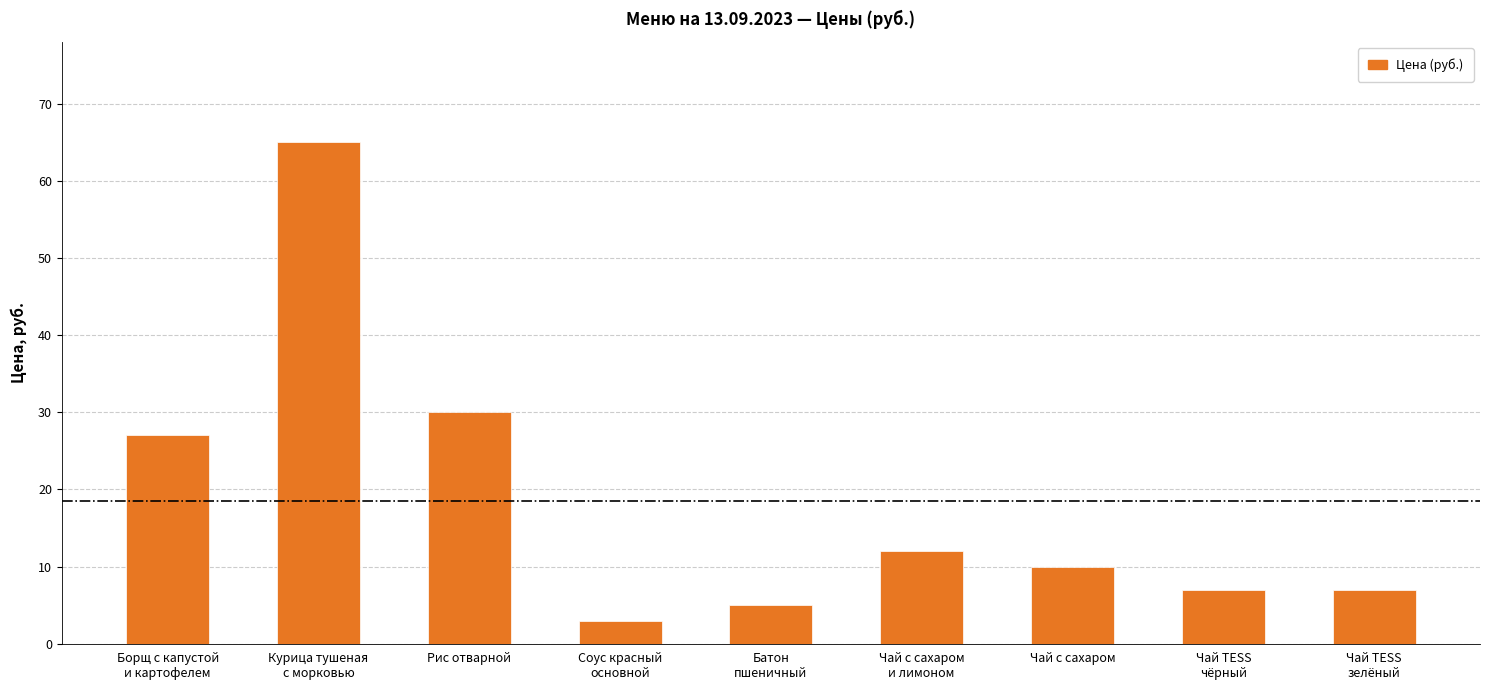

What is the change in value from Борщ с капустой
и картофелем to Чай TESS
зелёный?

-20